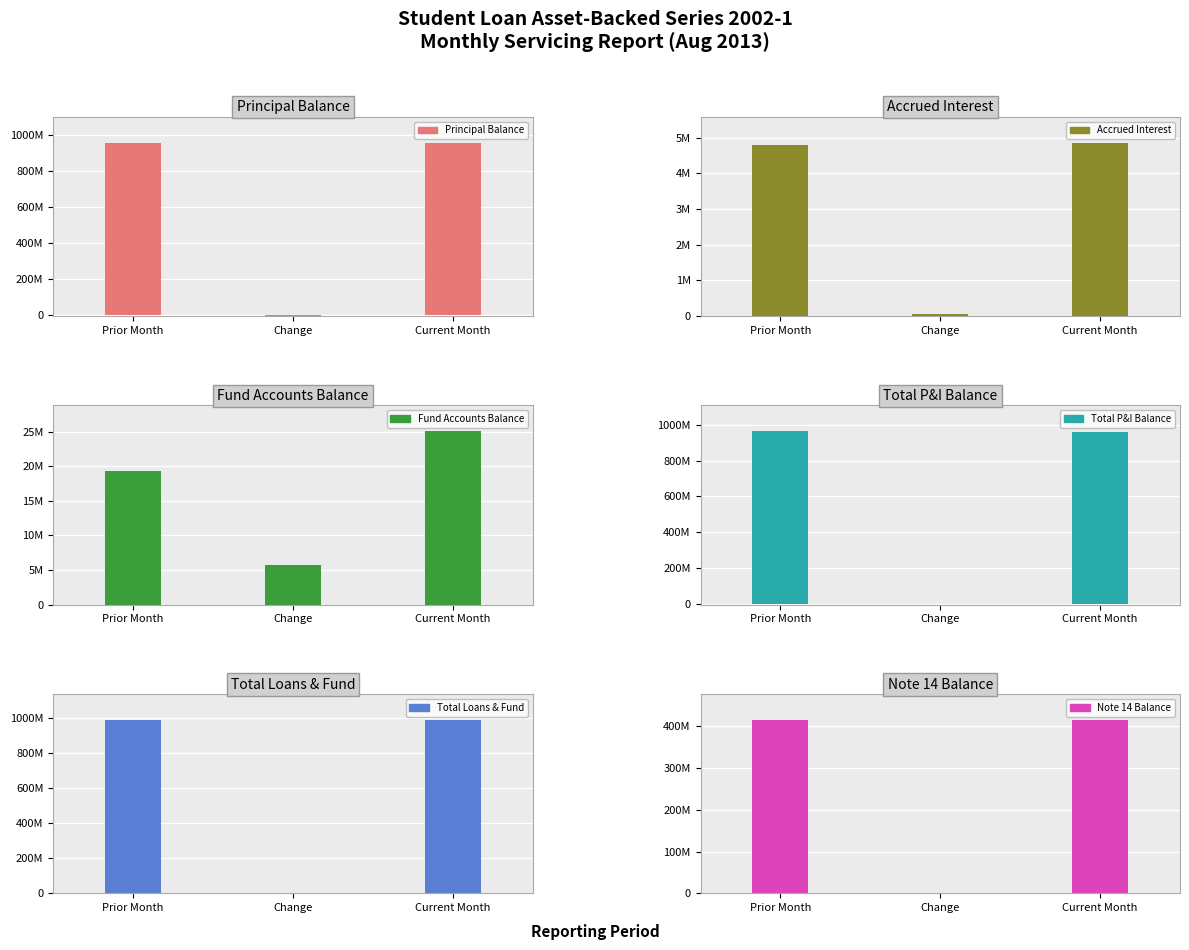

Which series has the largest total across all categories?

Total Loans & Fund